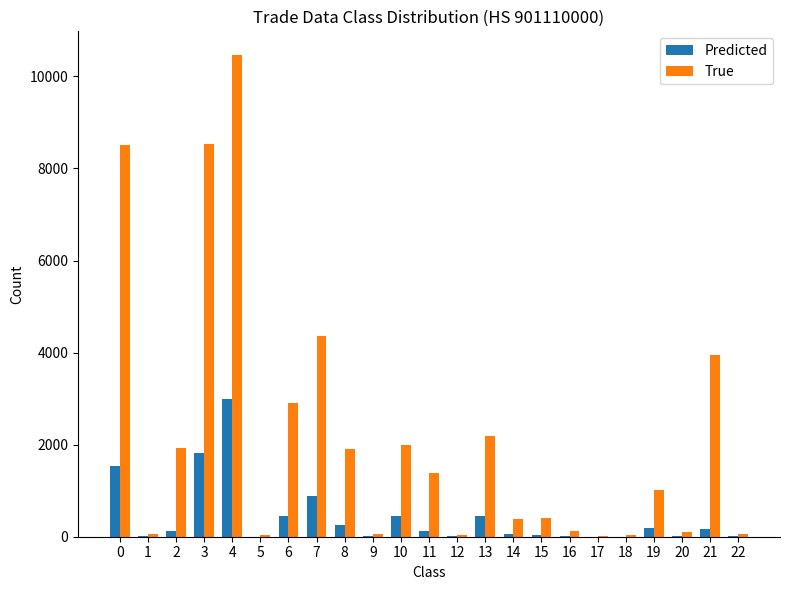

What is the maximum value for Predicted?

2990